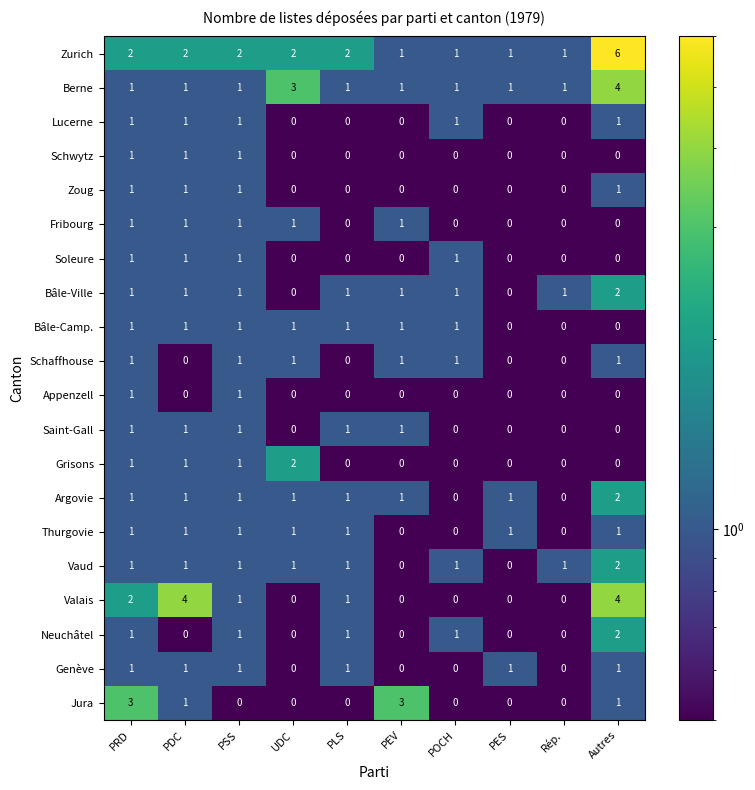

What is the smallest value displayed?

0